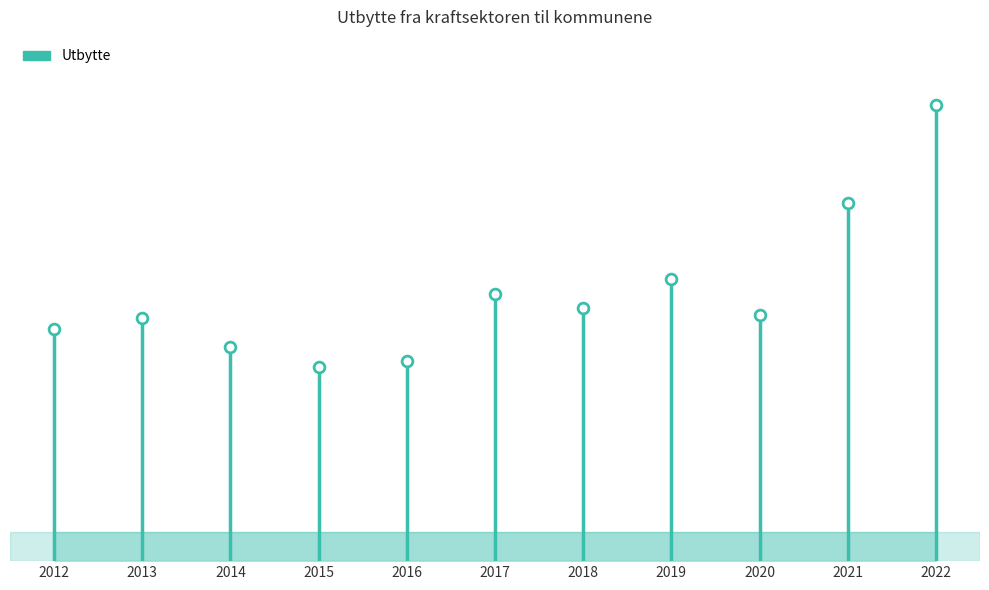

Approximately how many times larger is the value at 2014 compared to 2020?

0.9